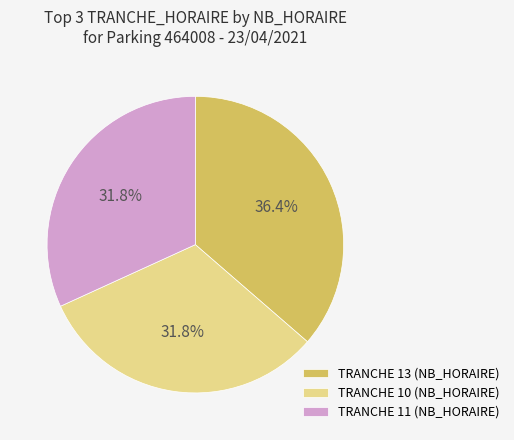

To the nearest percent, what is the average slice percentage?

33%